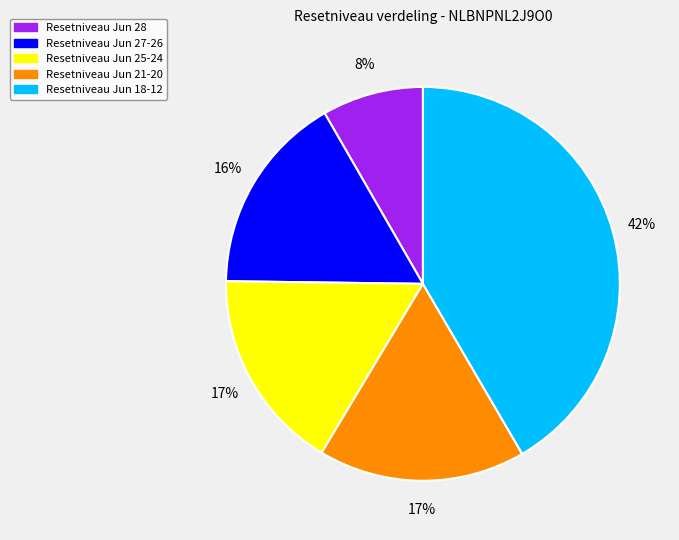

Is there any slice that represents more than half of the pie?

No